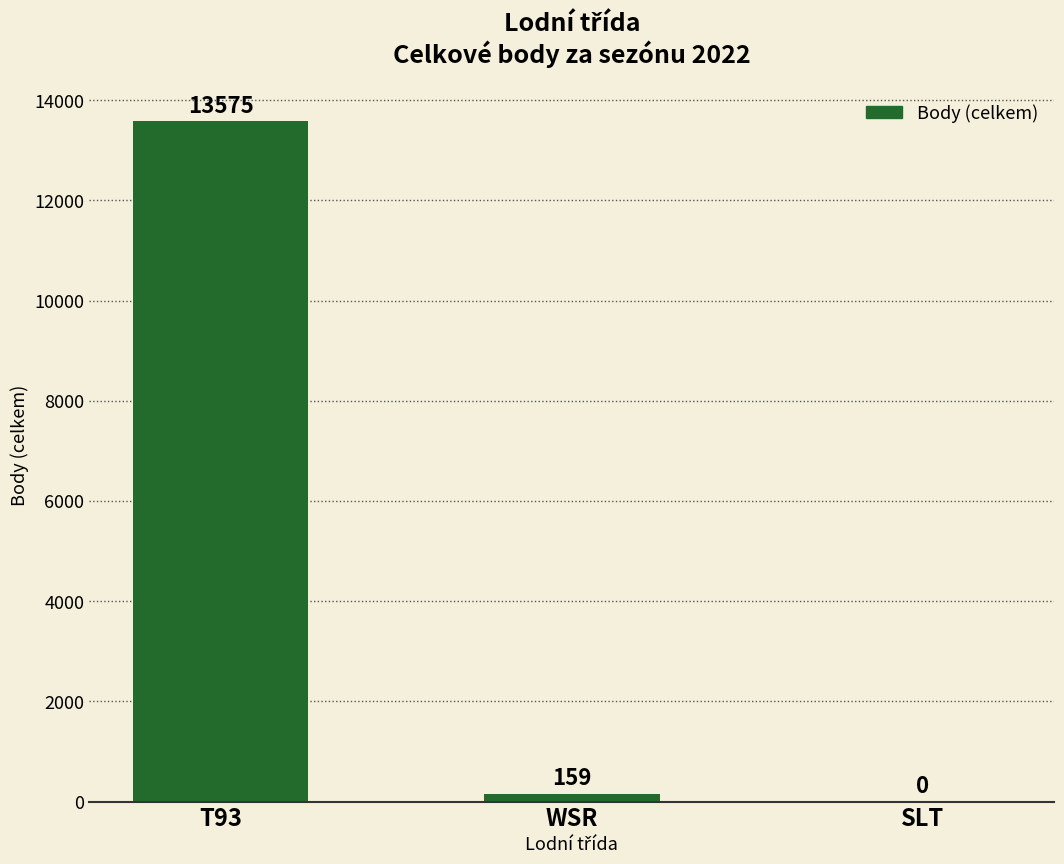

Is it true that the value at T93 is 8504?

False